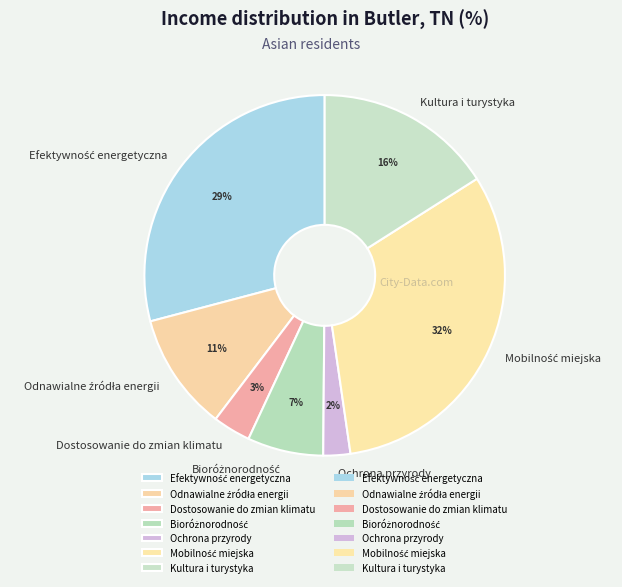

To the nearest percent, what percentage of the pie is Ochrona przyrody?

2%